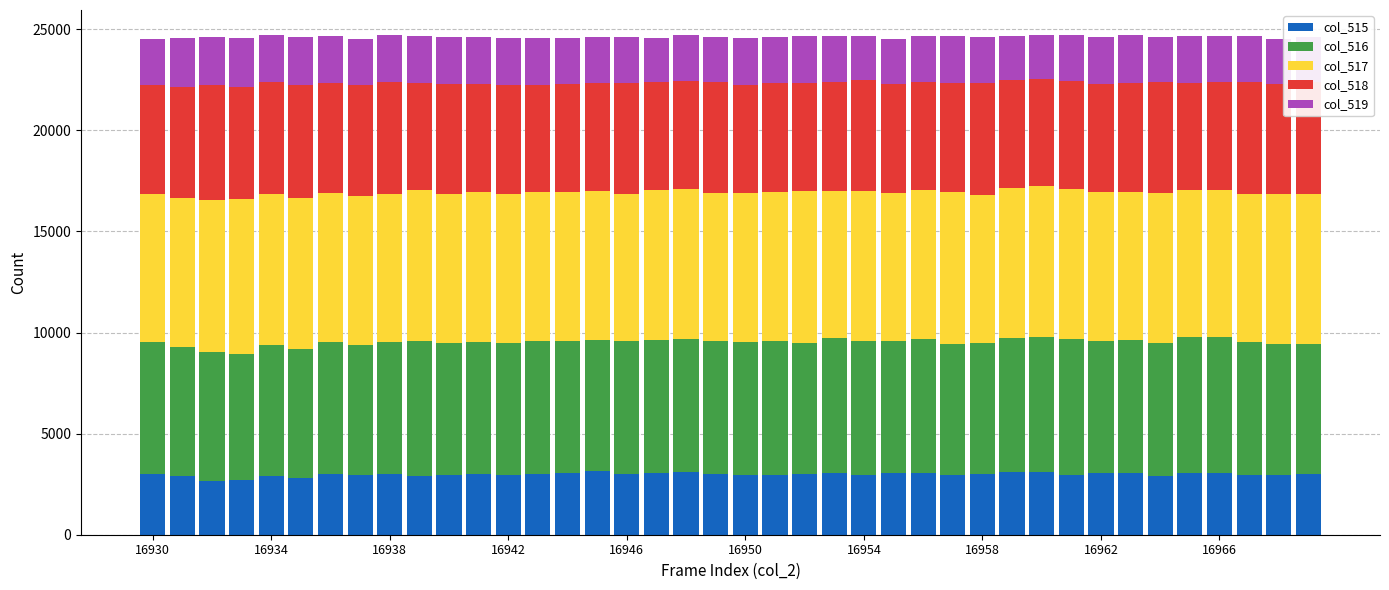

What is the highest value of the col_515 series?

3137